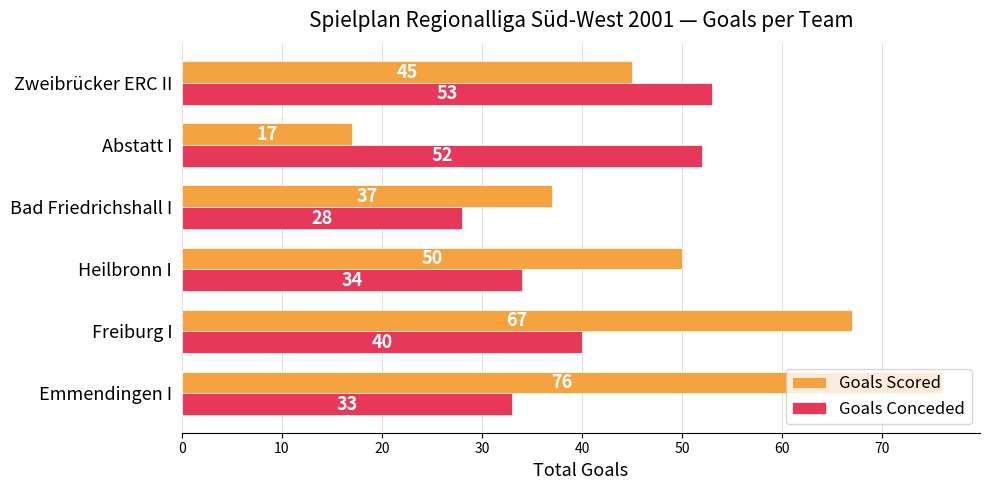

At how many categories does at least one series exceed 45?

5